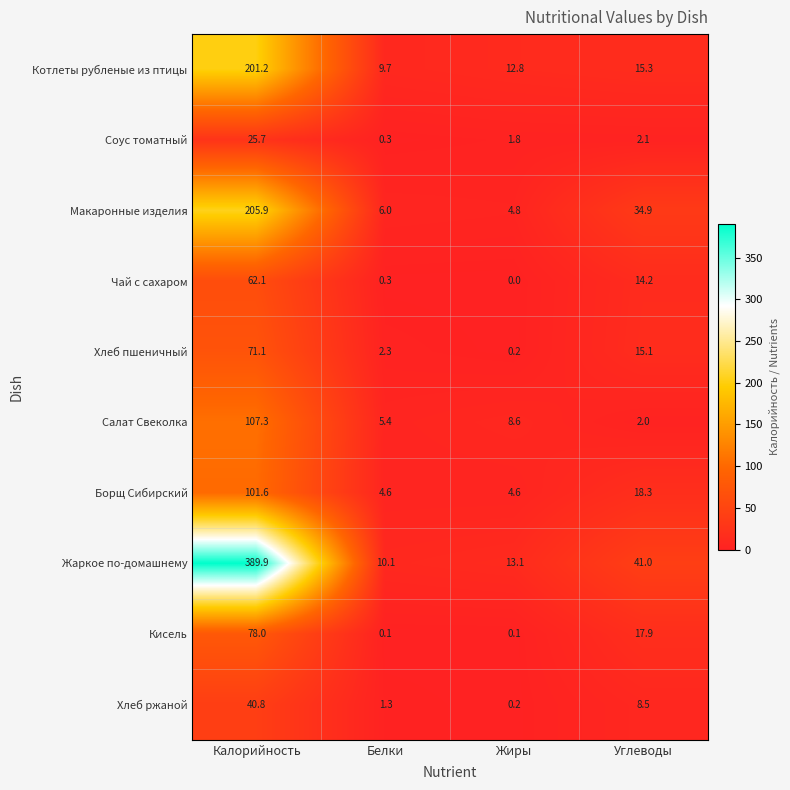

The value of Котлеты рубленые из птицы at Калорийность is 89.3. True or false?

False